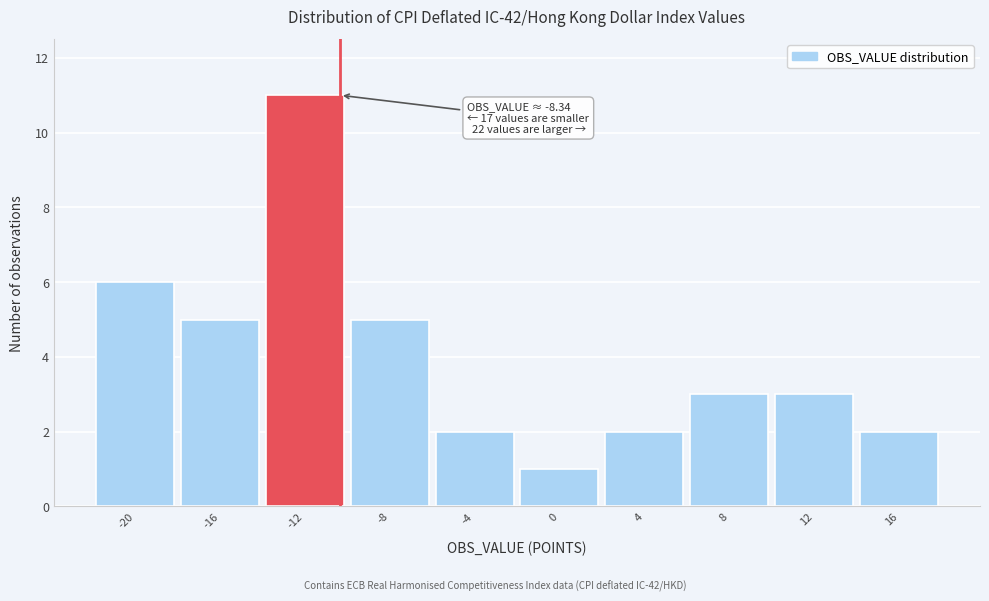

Reading right to left, list all the values displayed in this chart.

2	3	3	2	1	2	5	11	5	6